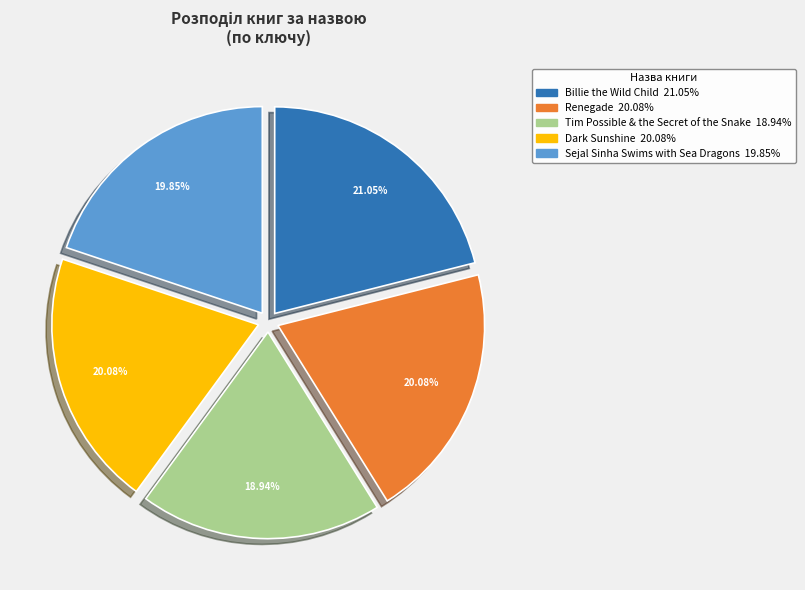

What percentage do Billie the Wild Child and Renegade together represent?

41.1%